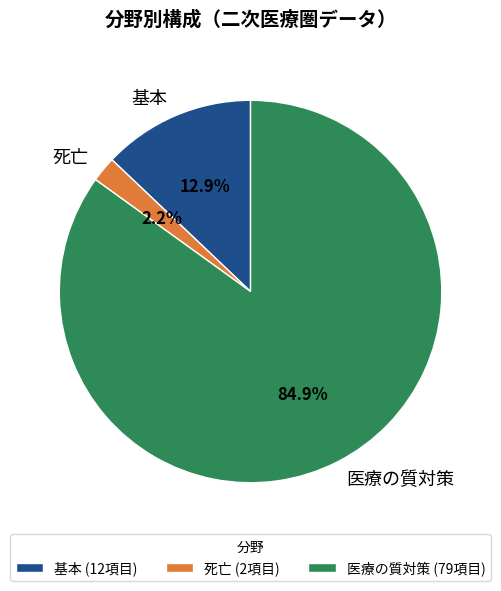

Is it true that 基本 is 1% of the pie?

False